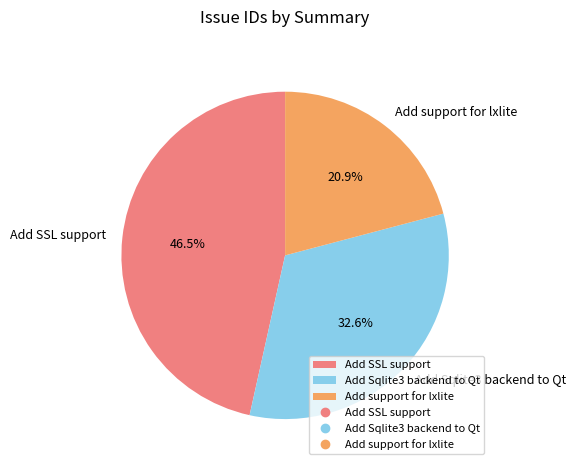

Is Add support for lxlite the majority of the pie?

No